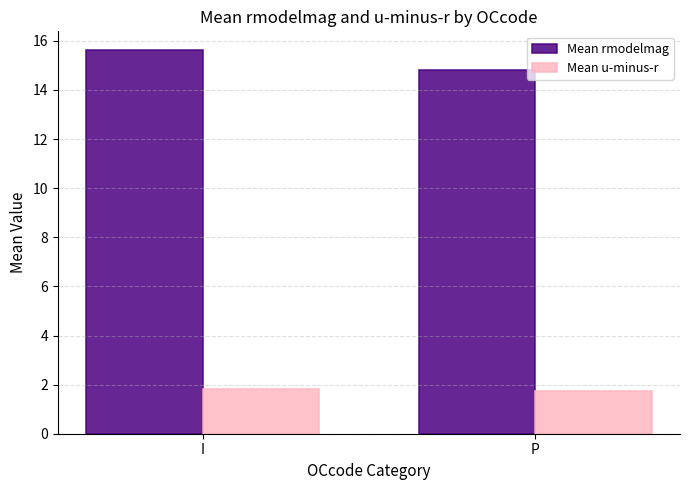

Count the Mean rmodelmag values in the range 14 to 15.

1